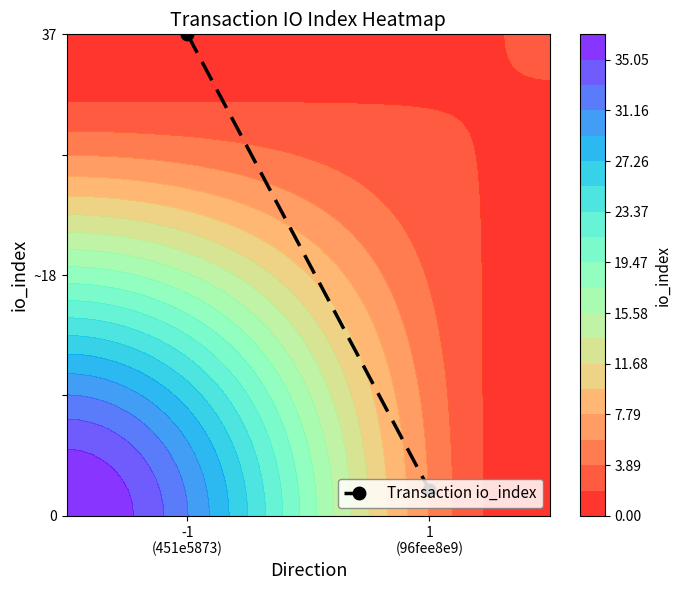

How many distinct data groups are displayed?

1